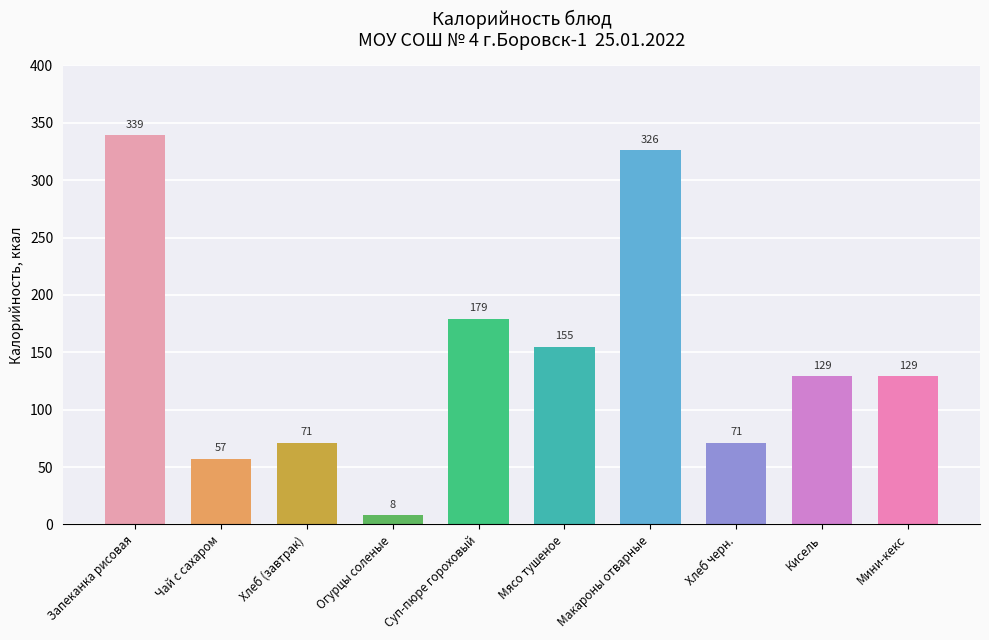

Reading right to left, what are all the values shown in this chart?

129	129	71	326	155	179	8	71	57	339